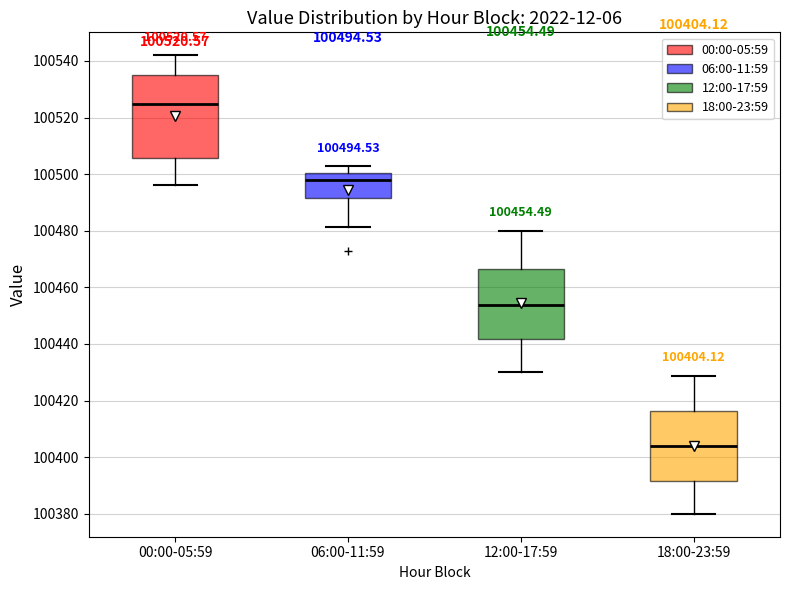

Which box's median line is the highest?

00:00-05:59